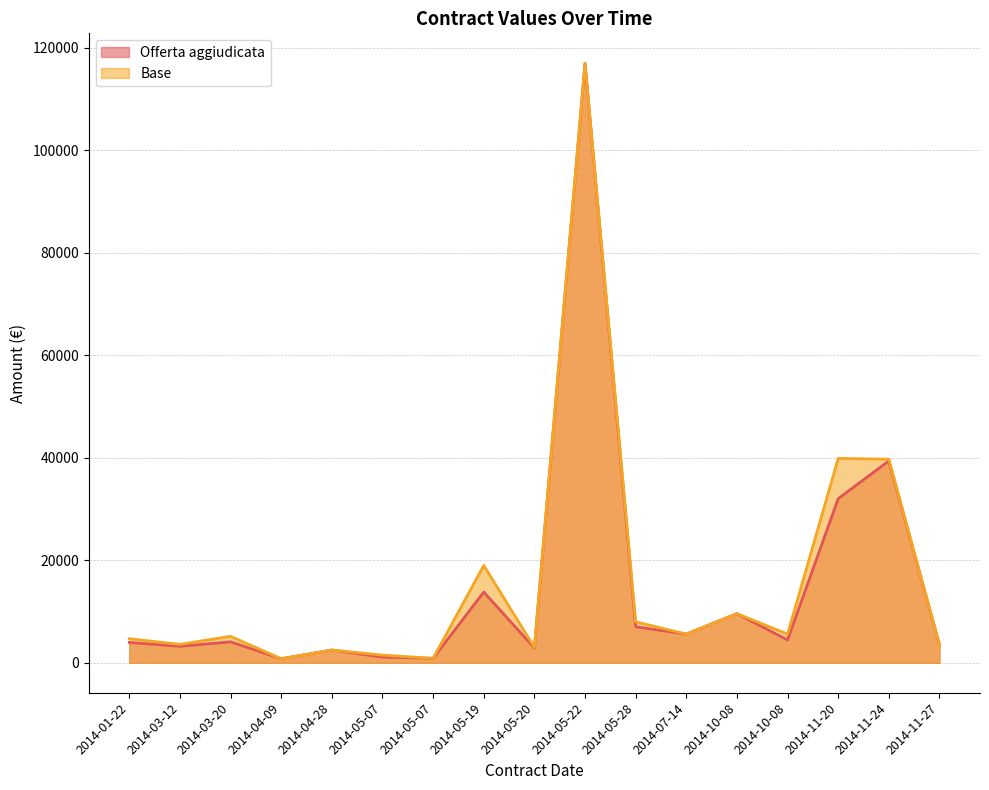

Reading left to right, list all the values displayed in this chart.

Offerta aggiudicata: 2014-01-22=3965.0	2014-03-12=3217.0	2014-03-20=4085.0	2014-04-09=788.6	2014-04-28=2487.7	2014-05-07=1112.6	2014-05-07=868.0	2014-05-19=13800.0	2014-05-20=2883.0	2014-05-22=117000.0	2014-05-28=7027.5	2014-07-14=5600.0	2014-10-08=9590.0	2014-10-08=4460.0	2014-11-20=32032.0	2014-11-24=39400.0	2014-11-27=3486.0
Base: 2014-01-22=4700.0	2014-03-12=3593.1	2014-03-20=5170.0	2014-04-09=788.6	2014-04-28=2487.7	2014-05-07=1500.0	2014-05-07=868.0	2014-05-19=19000.0	2014-05-20=3000.0	2014-05-22=117000.0	2014-05-28=8000.0	2014-07-14=5600.0	2014-10-08=9590.0	2014-10-08=5600.0	2014-11-20=39900.0	2014-11-24=39730.0	2014-11-27=3486.0